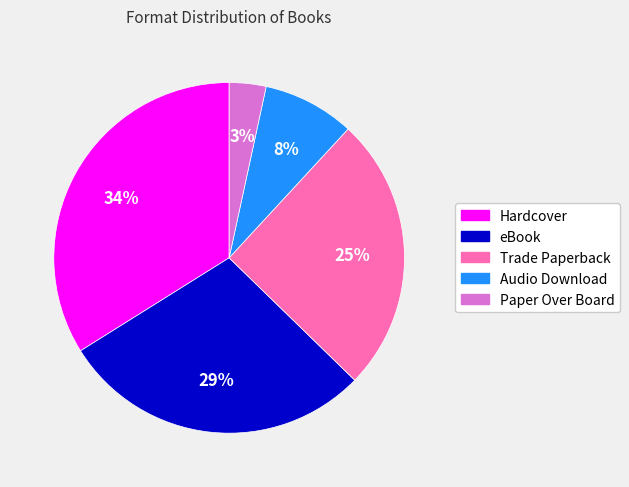

Is it true that Audio Download is 8% of the pie?

True